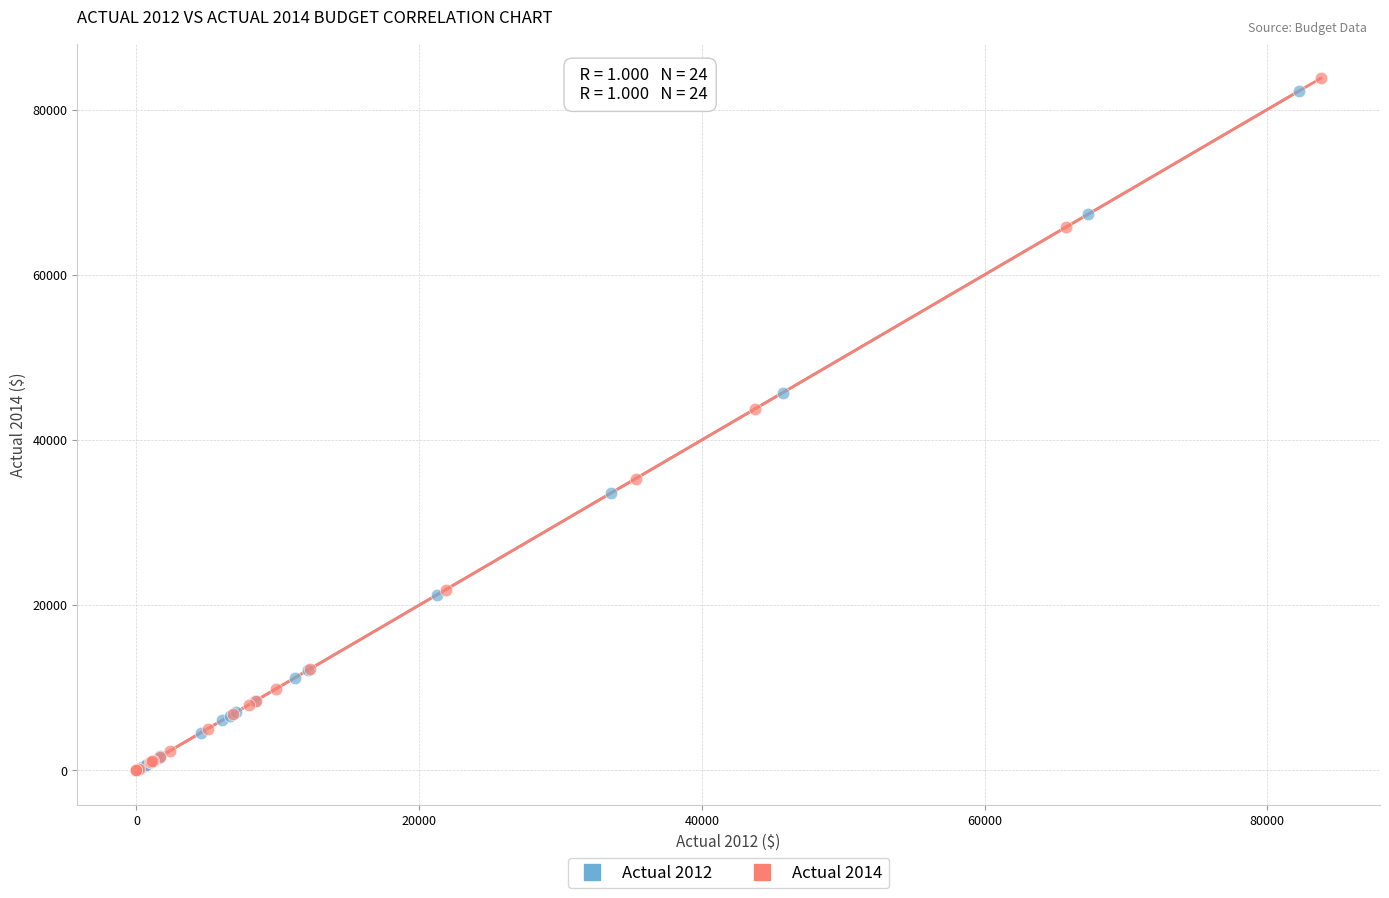

What are all the series names shown in the legend?

Actual 2012, Actual 2014